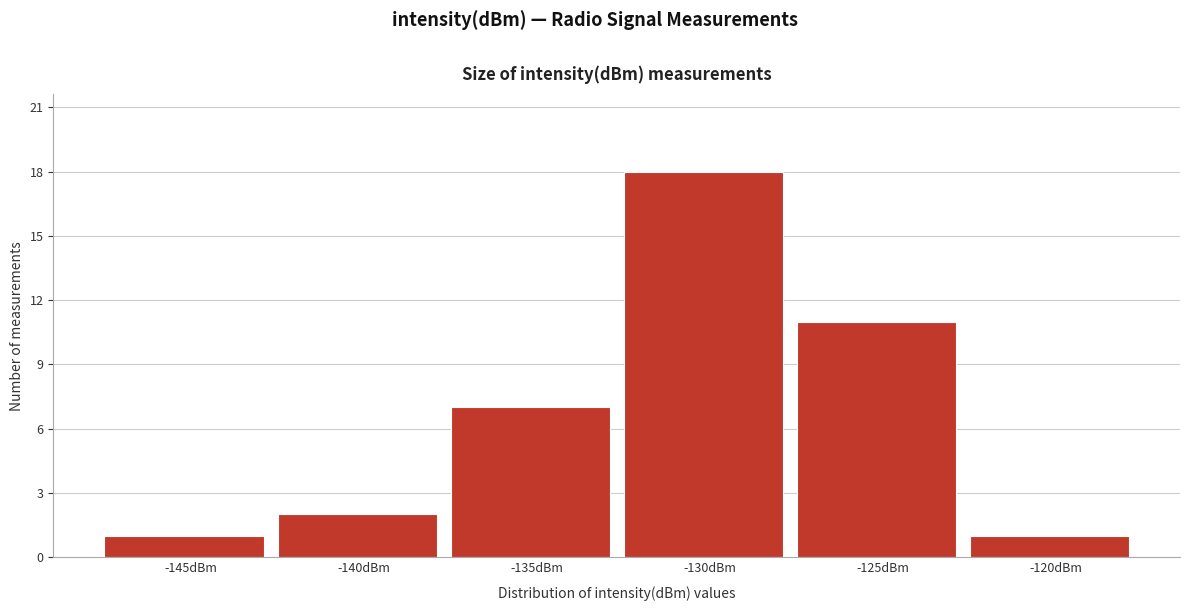

Reading left to right, list all the values displayed in this chart.

-145dBm=1	-140dBm=2	-135dBm=7	-130dBm=18	-125dBm=11	-120dBm=1